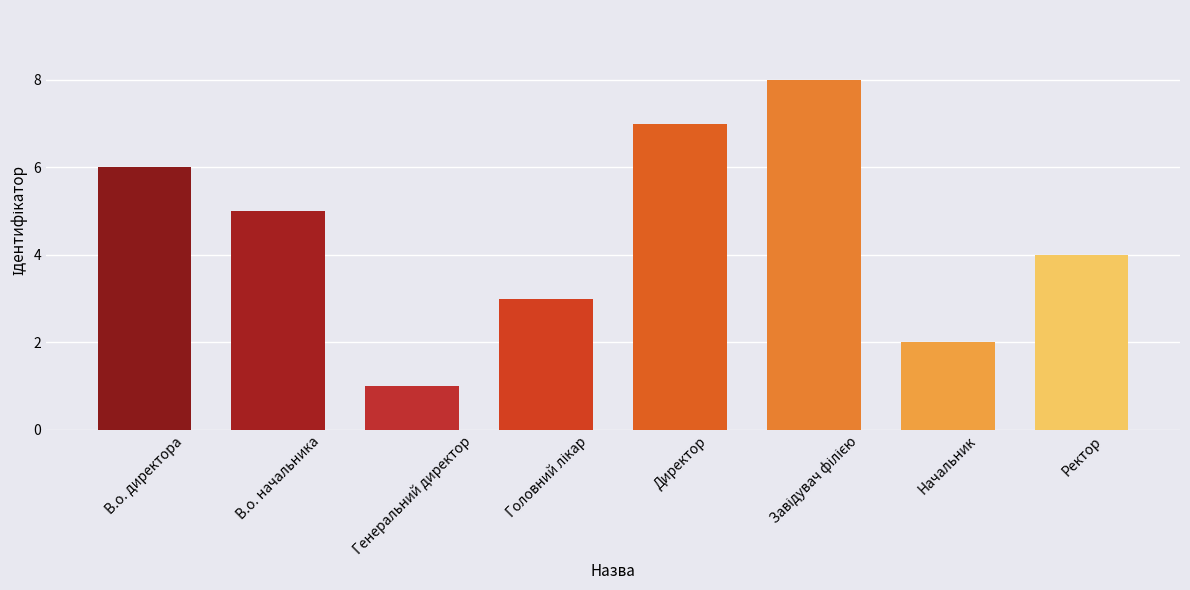

True or false: the data shows 3 at В.о. начальника.

False